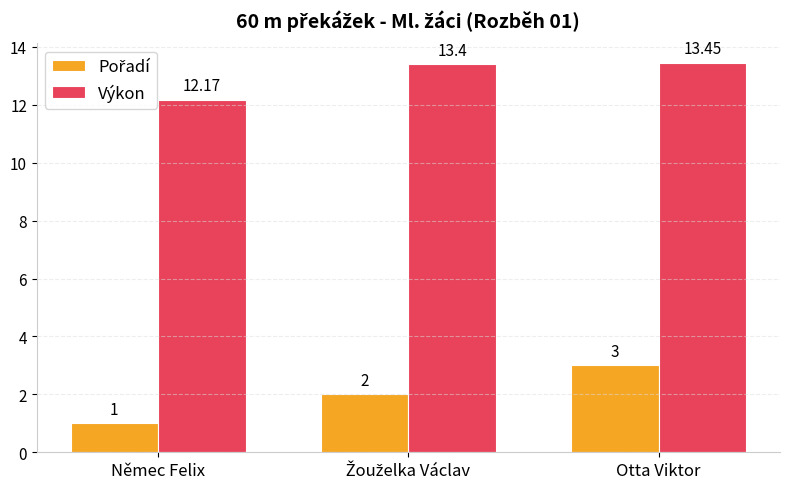

Which series has the largest total across all categories?

Výkon